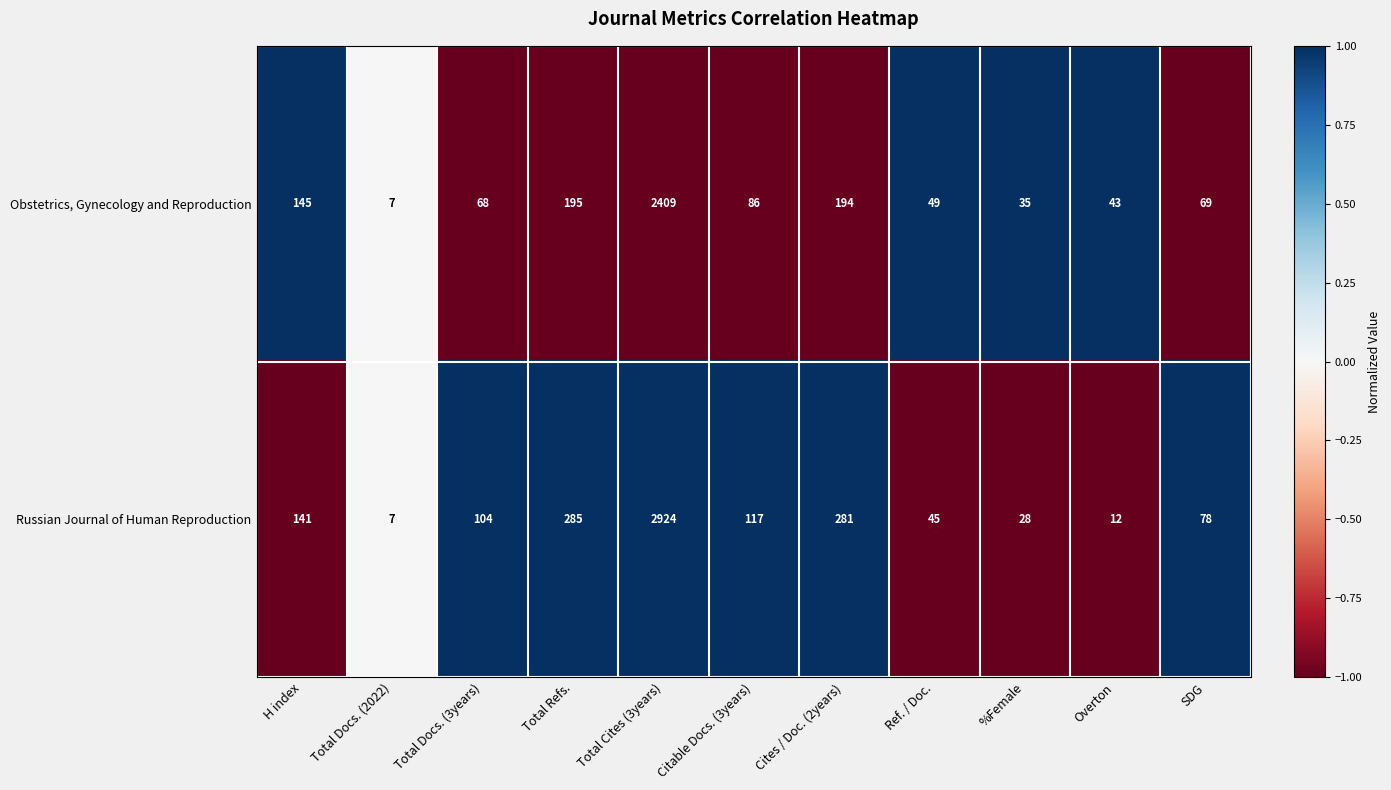

The value of Obstetrics, Gynecology and Reproduction at SDG is 69. True or false?

True